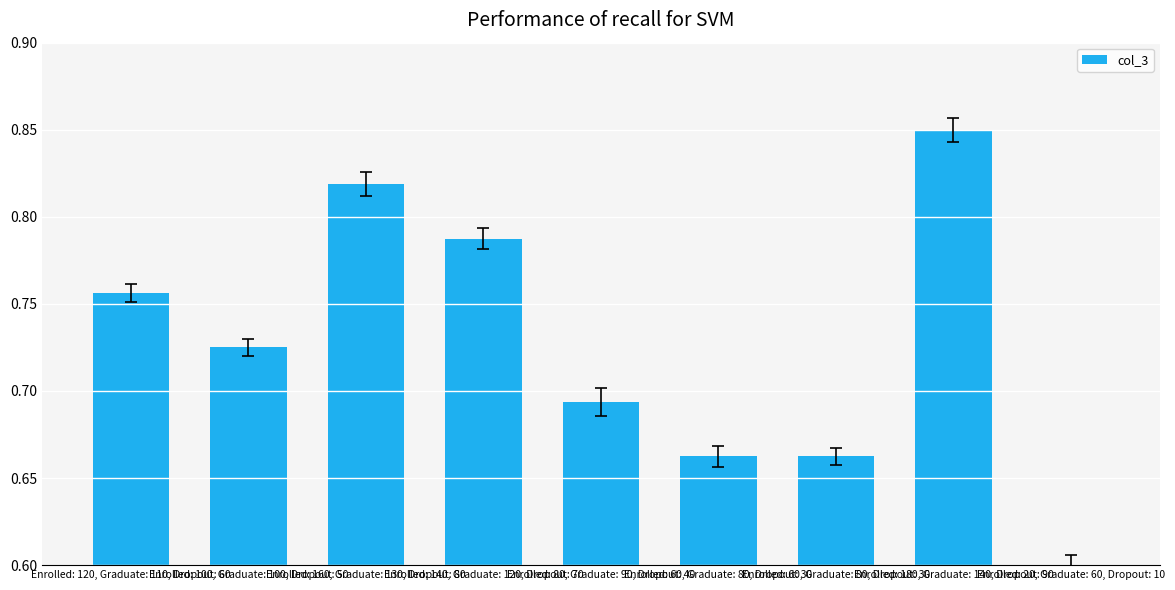

What is the change in value from Enrolled: 60, Graduate: 80, Dropout: 30 to Enrolled: 180, Graduate: 140, Dropout: 90?

+0.2